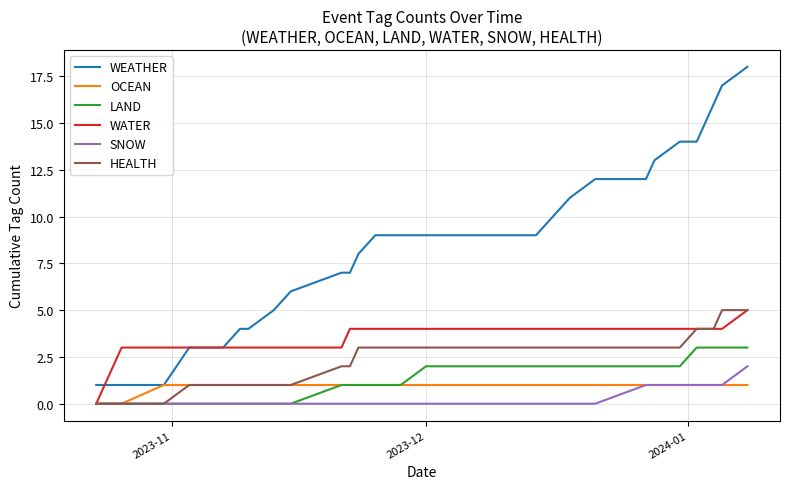

What is the difference between the second highest and minimum values in the OCEAN series?

1